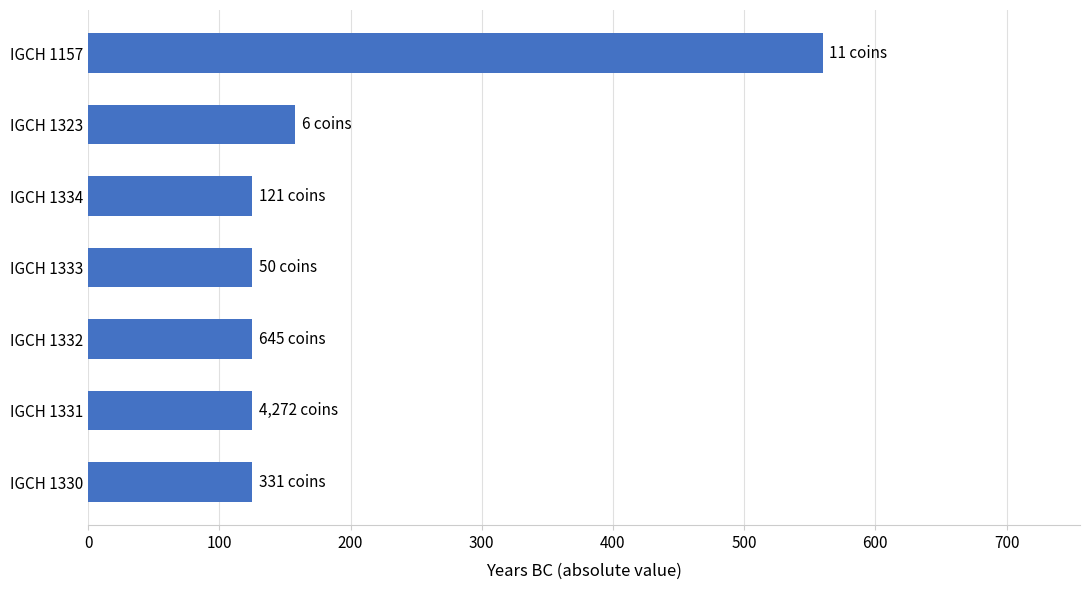

How many data points does each series have?

7